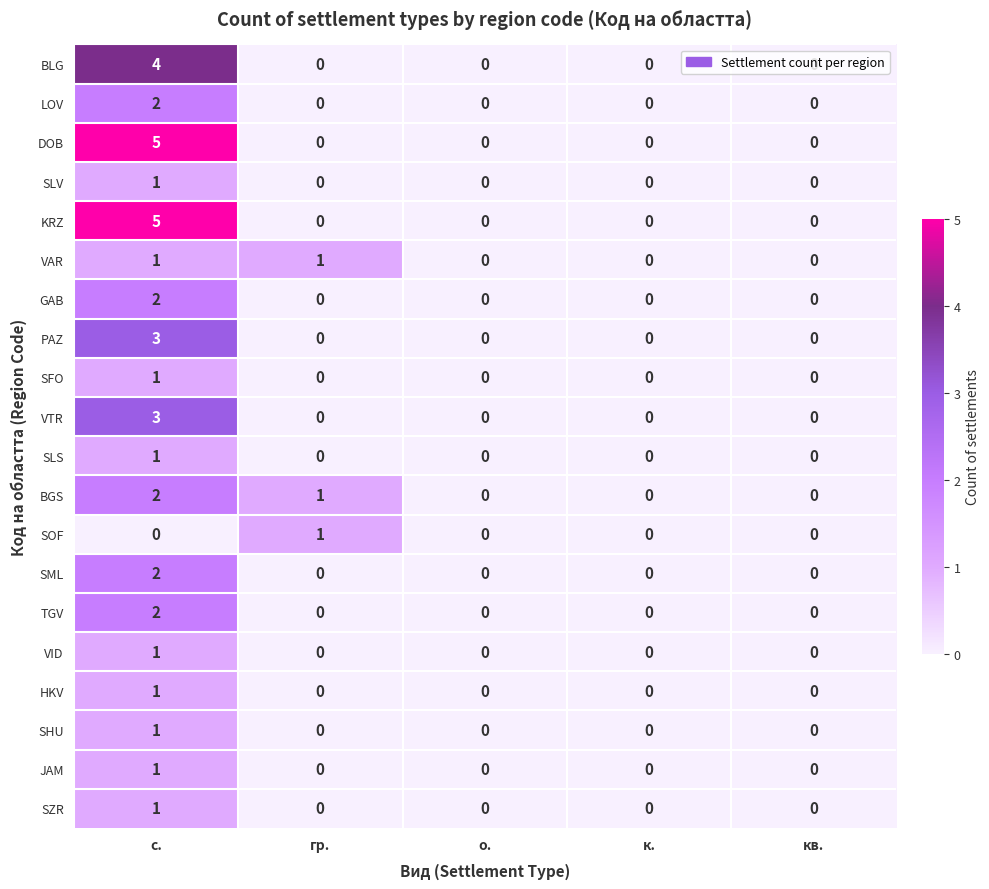

The value of DOB at кв. is 2. True or false?

False